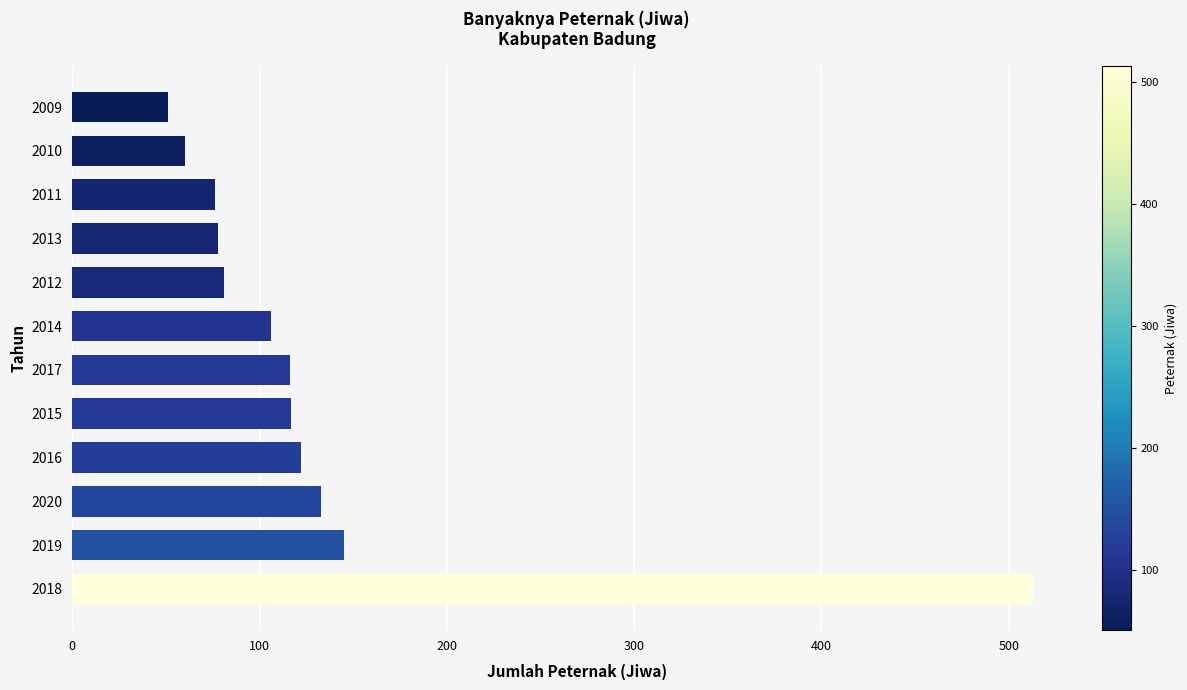

Approximately how many times larger is the value at 2019 compared to 2015?

1.2